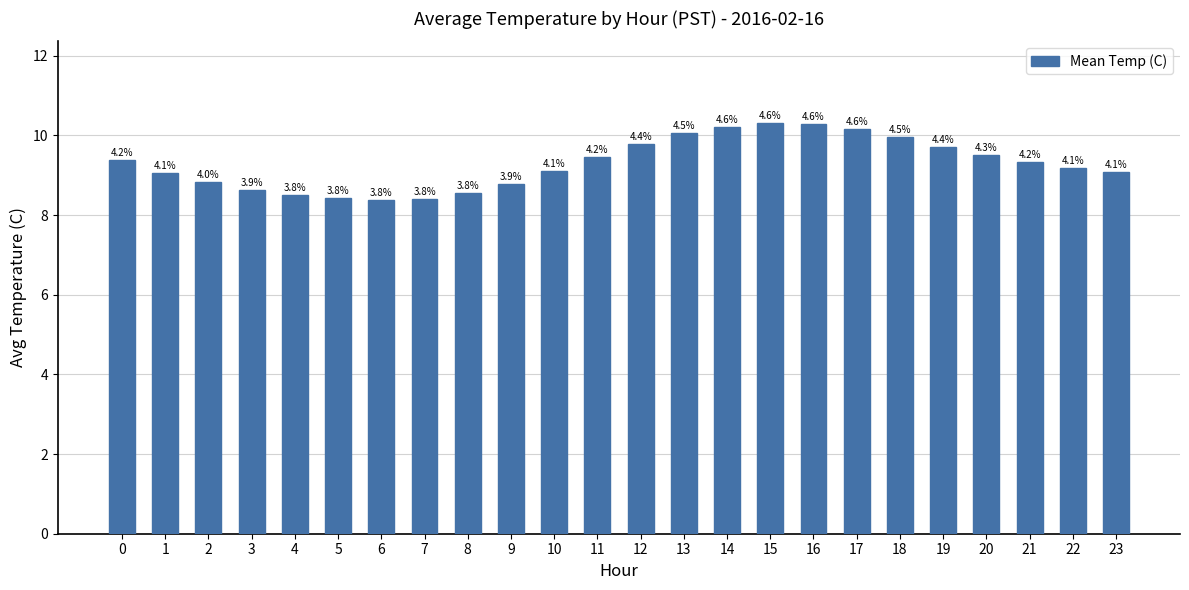

What is the difference between the values at 15 and 23?

1.2